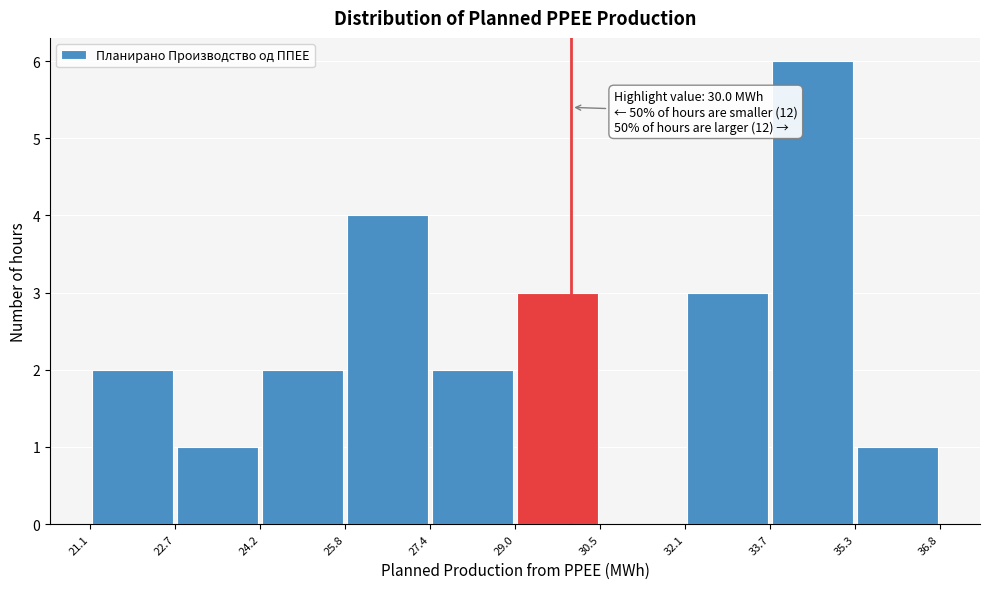

Which range on the x-axis has the tallest bar?

33.7 to 35.3